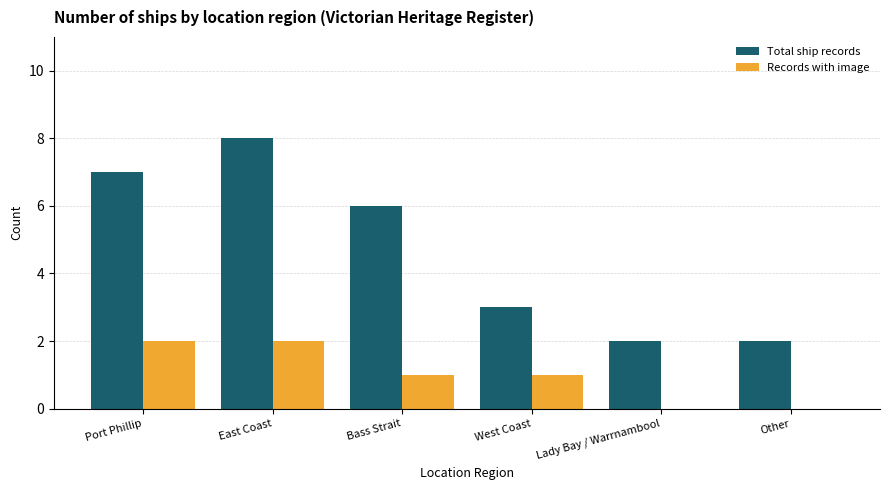

What is the sum of all Records with image values?

6